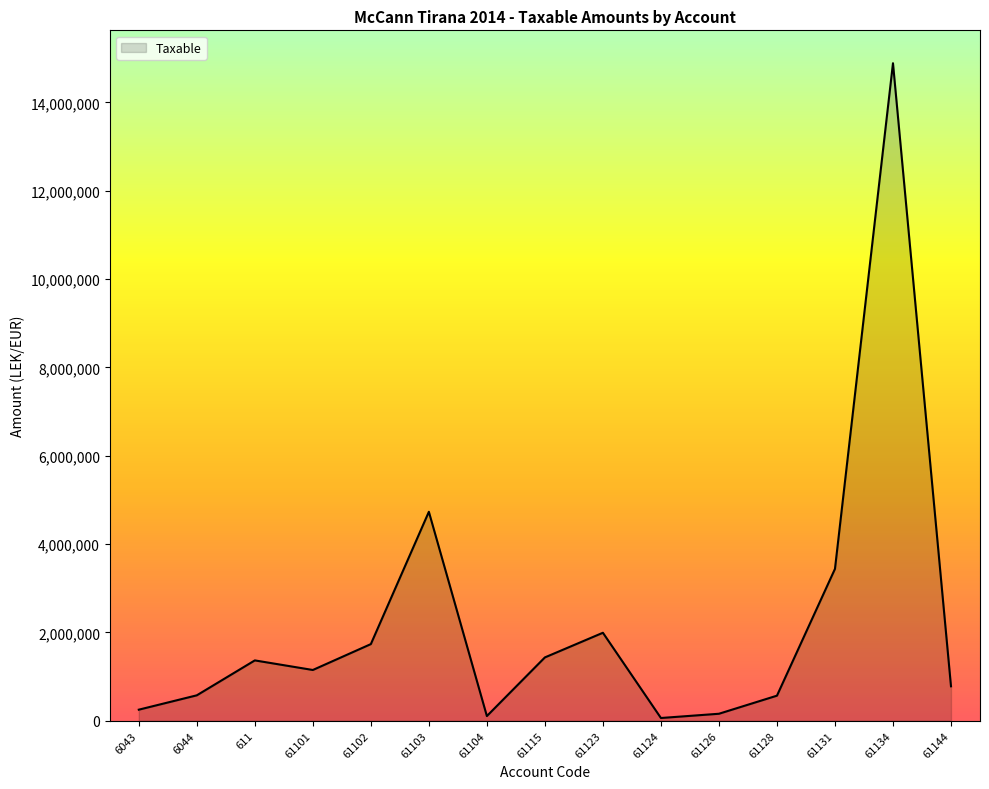

What is the greatest value displayed?

14887859.8